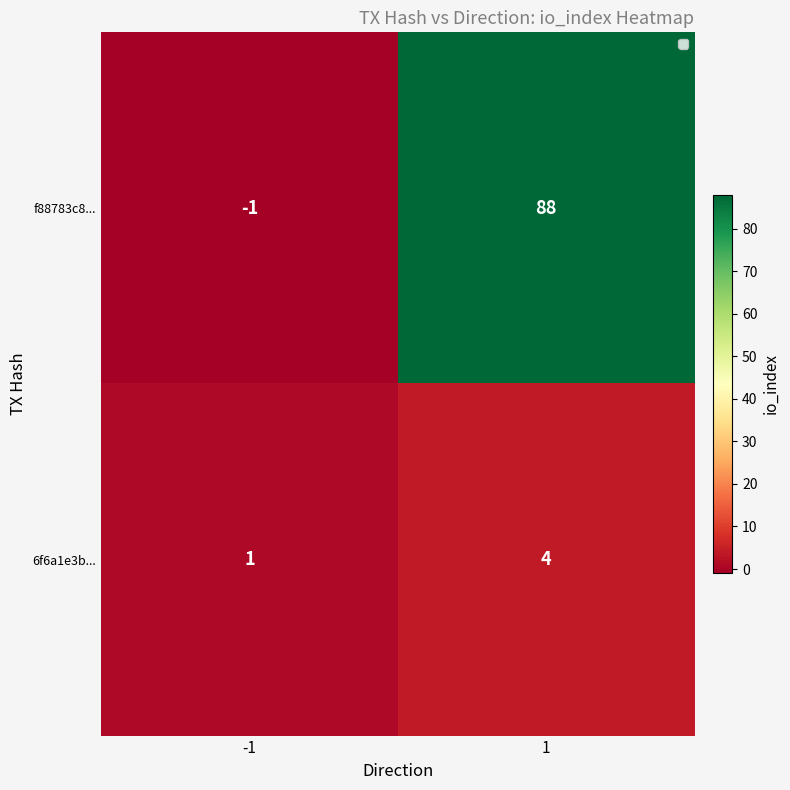

Is it true that 6f6a1e3b... equals 1 at -1?

True